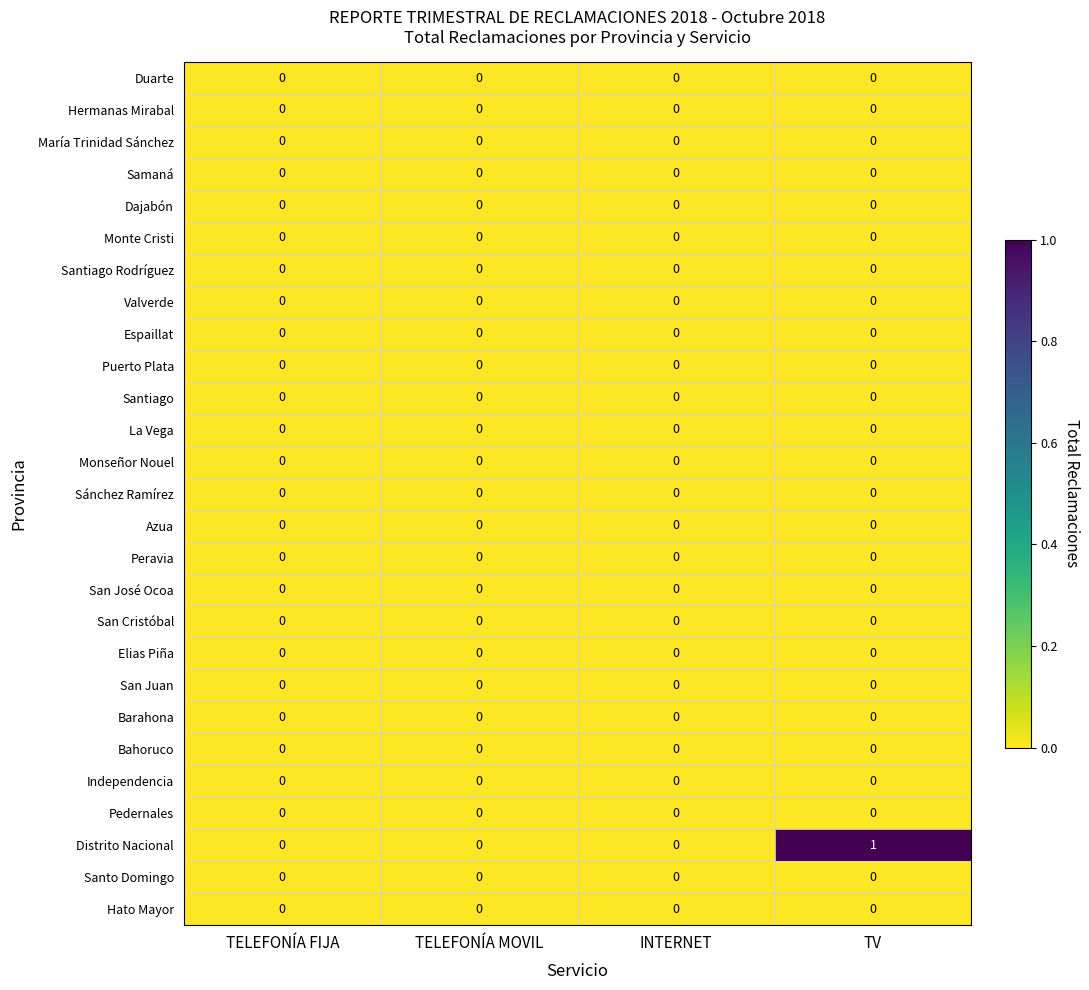

Between TELEFONÍA MOVIL and TV, which series saw the biggest shift?

Distrito Nacional